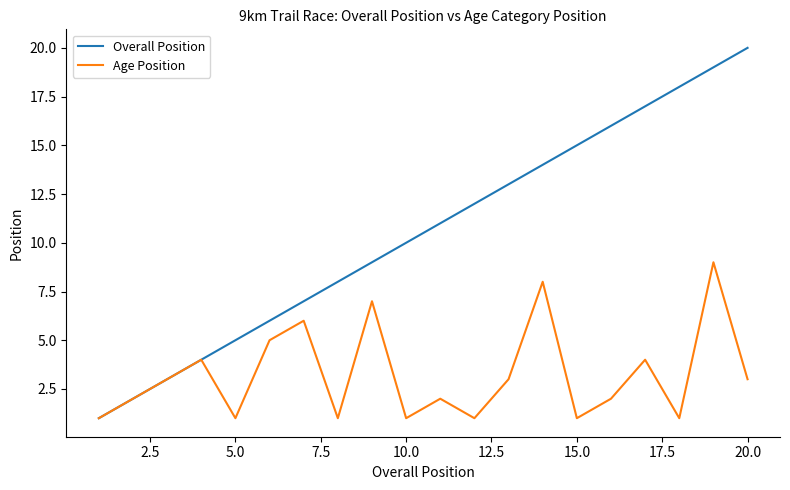

What is the sum of all Overall Position values?

210